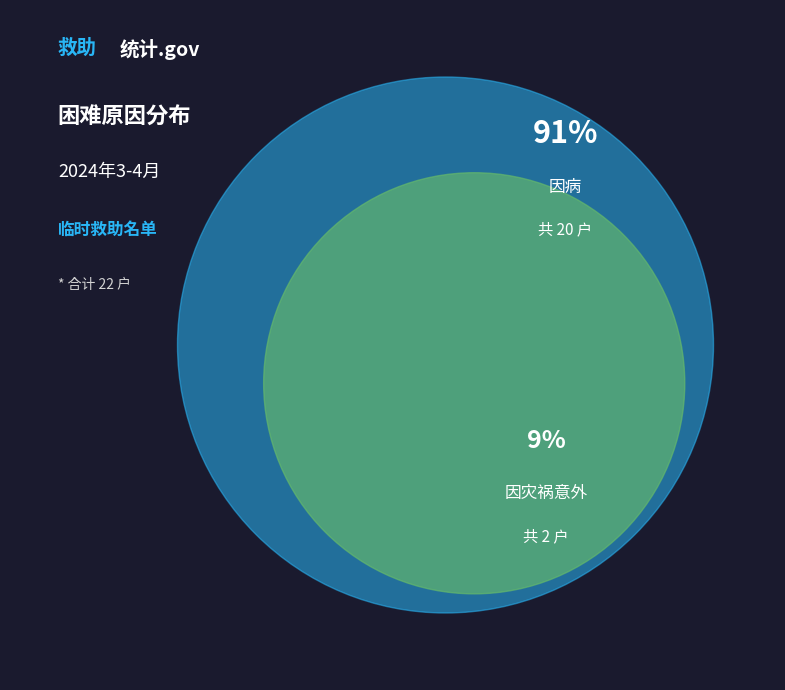

What percentage do 因灾祸意外 and 因病 together represent?

100.0%